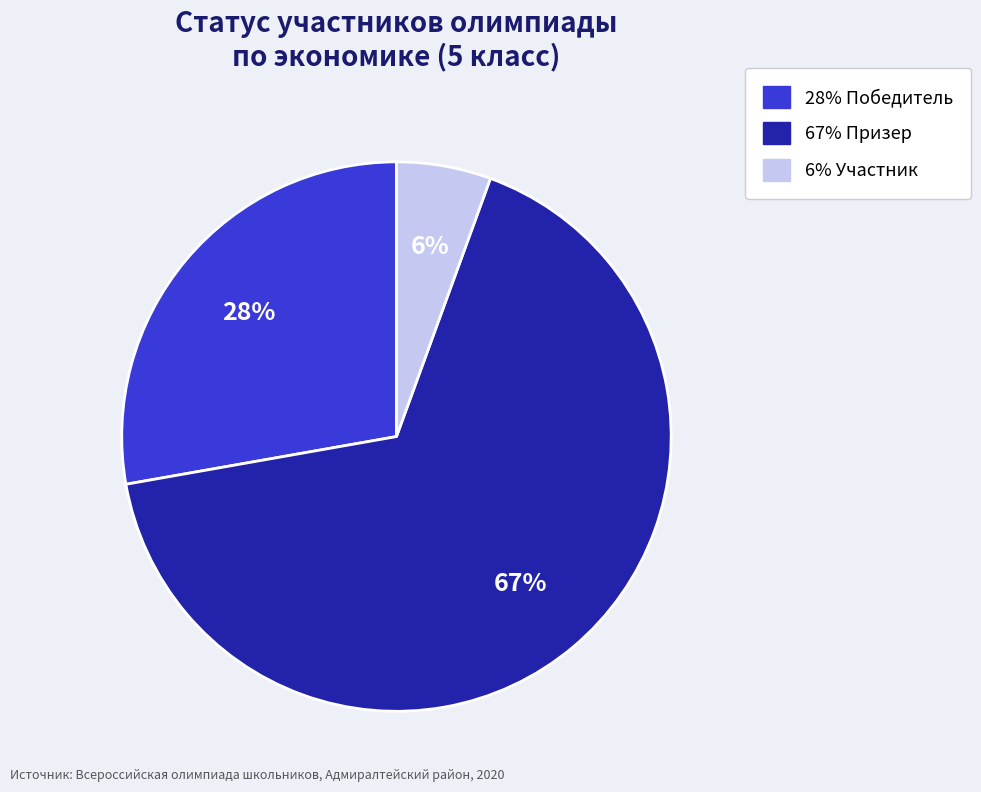

To the nearest percent, what is the average slice percentage?

33%